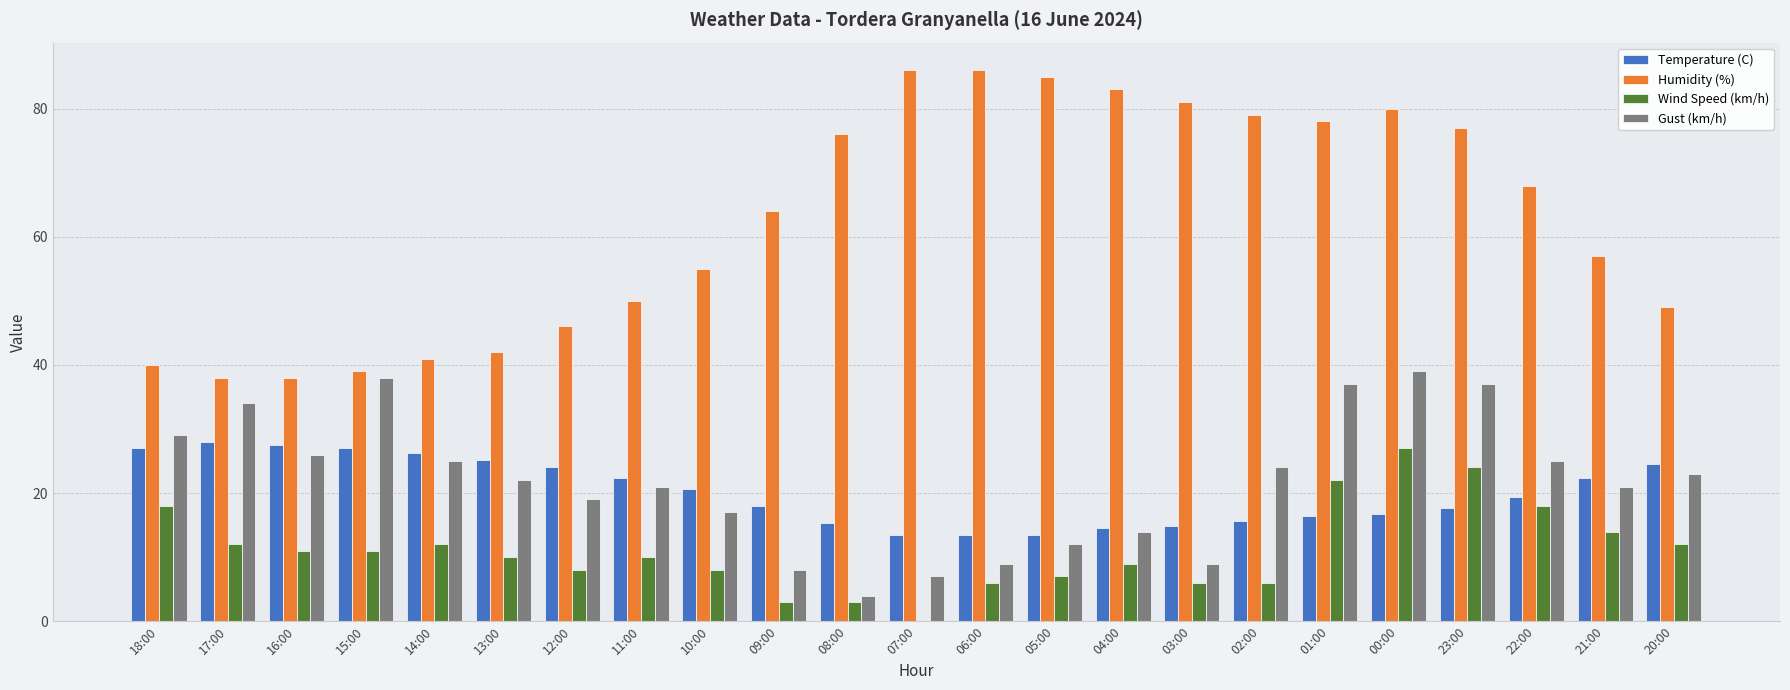

Which series has the largest total across all categories?

Humidity (%)